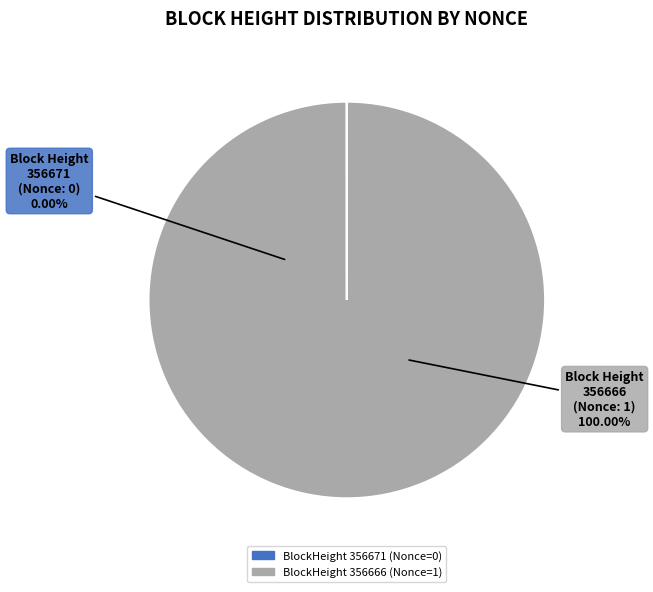

Do 356671 and 356666 together represent more than half of the pie?

Yes